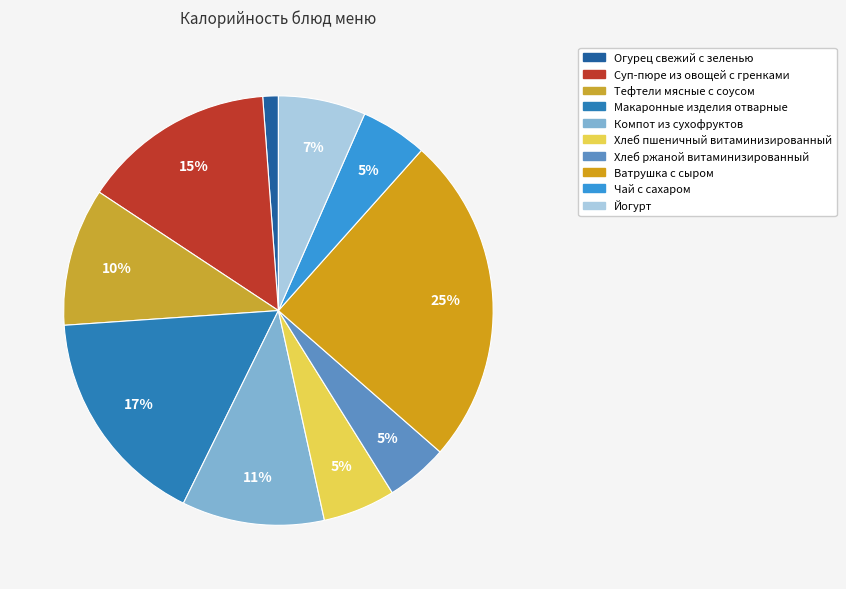

Count the number of slices in the pie.

10